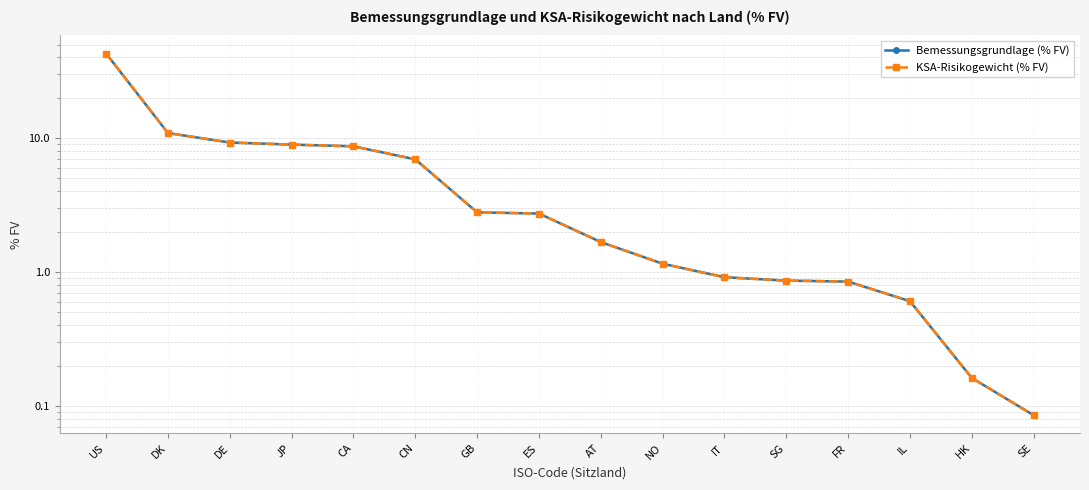

List the series in order of their peak value, highest first.

Bemessungsgrundlage (% FV), KSA-Risikogewicht (% FV)